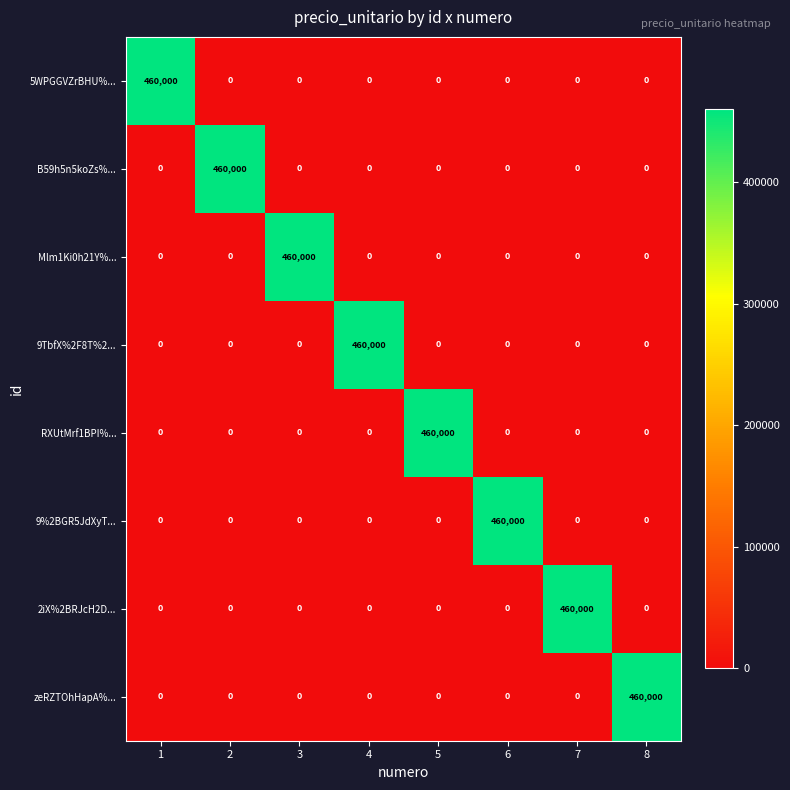

What is the maximum value for B59h5n5koZs%...?

460000